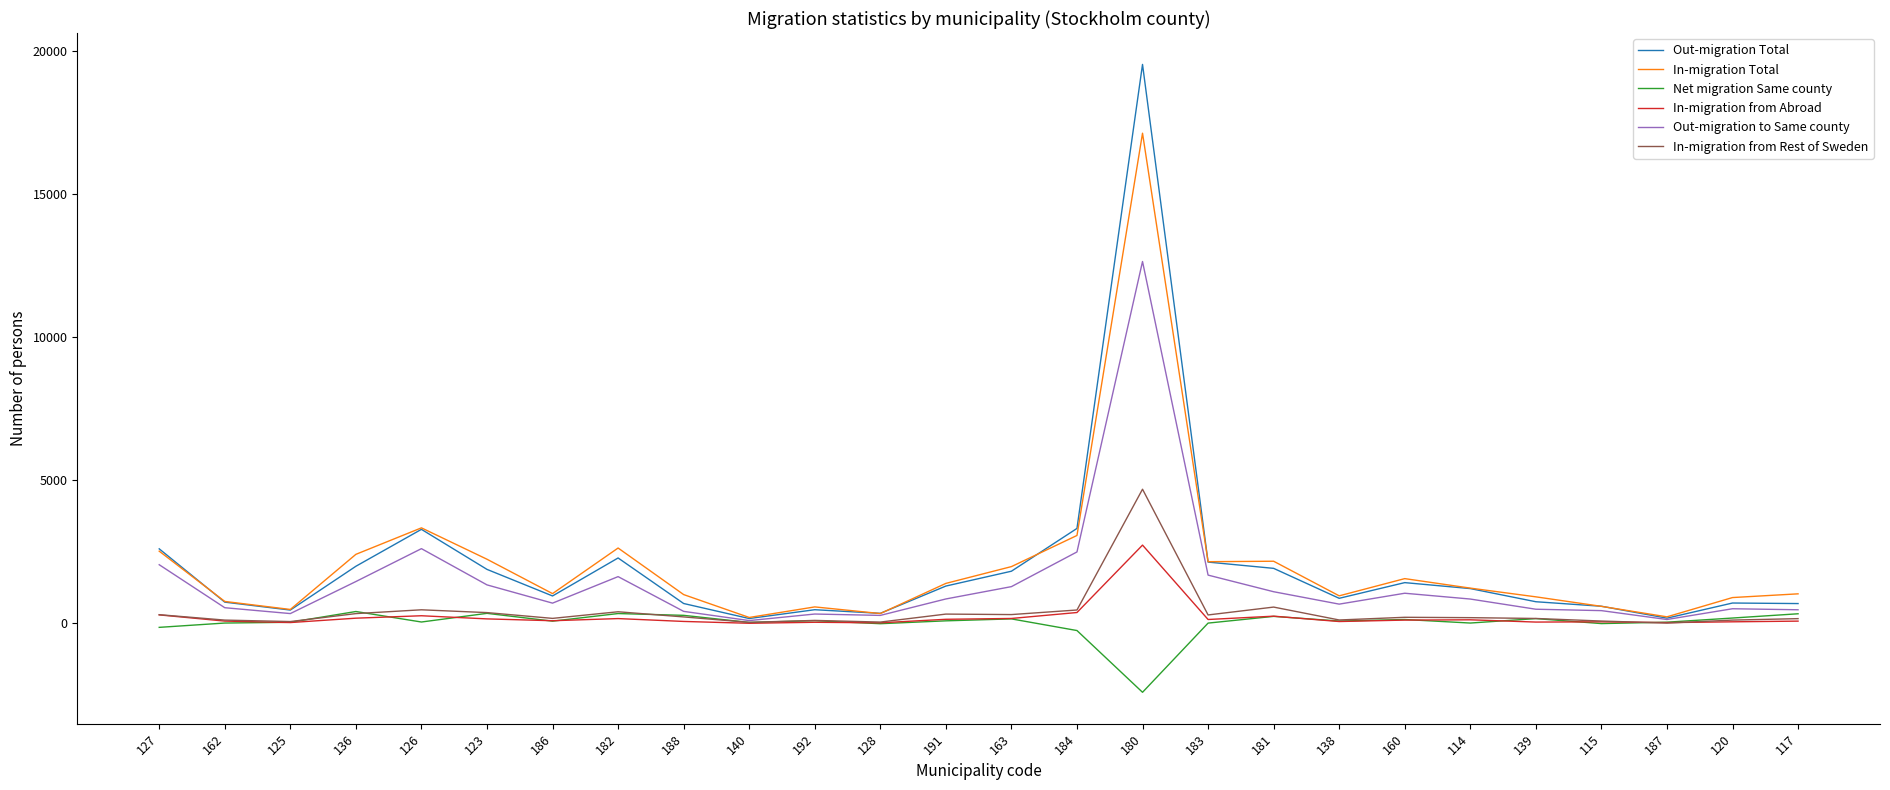

What is the difference between the maximum and minimum values in the Out-migration to Same county series?

12554